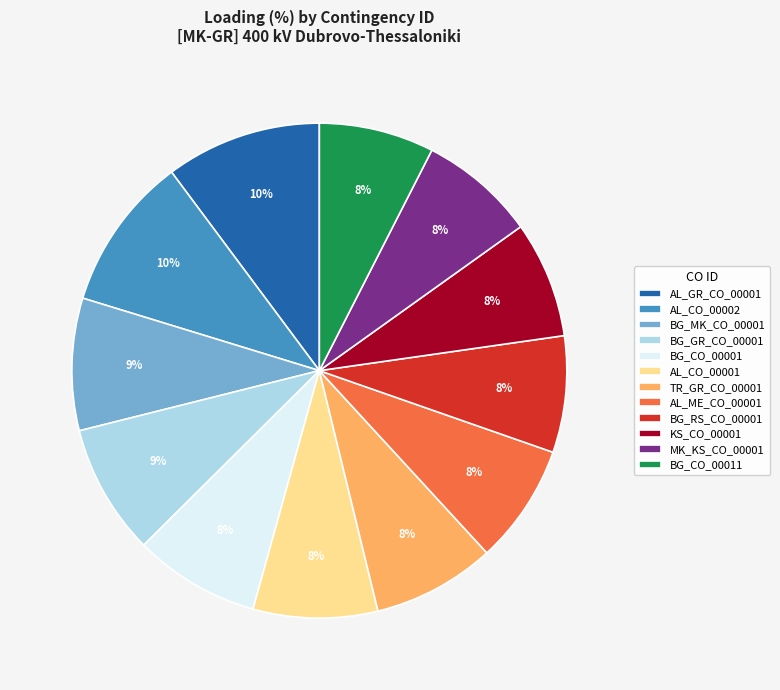

Does any single category account for the majority?

No